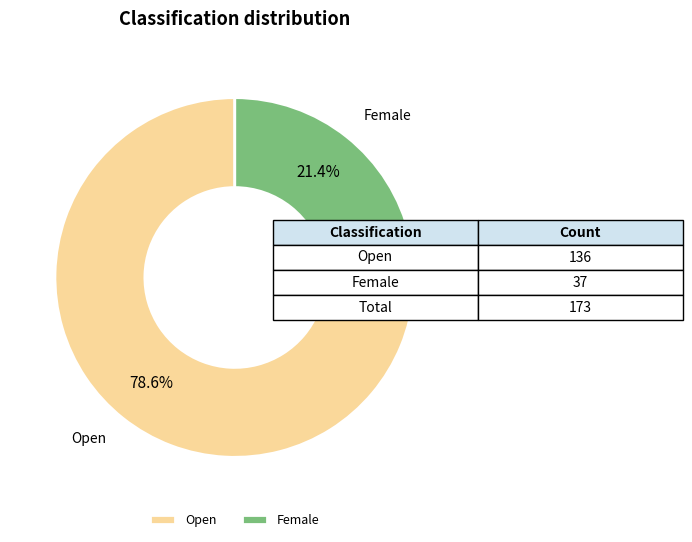

Which has a higher value, Female or Open?

Open